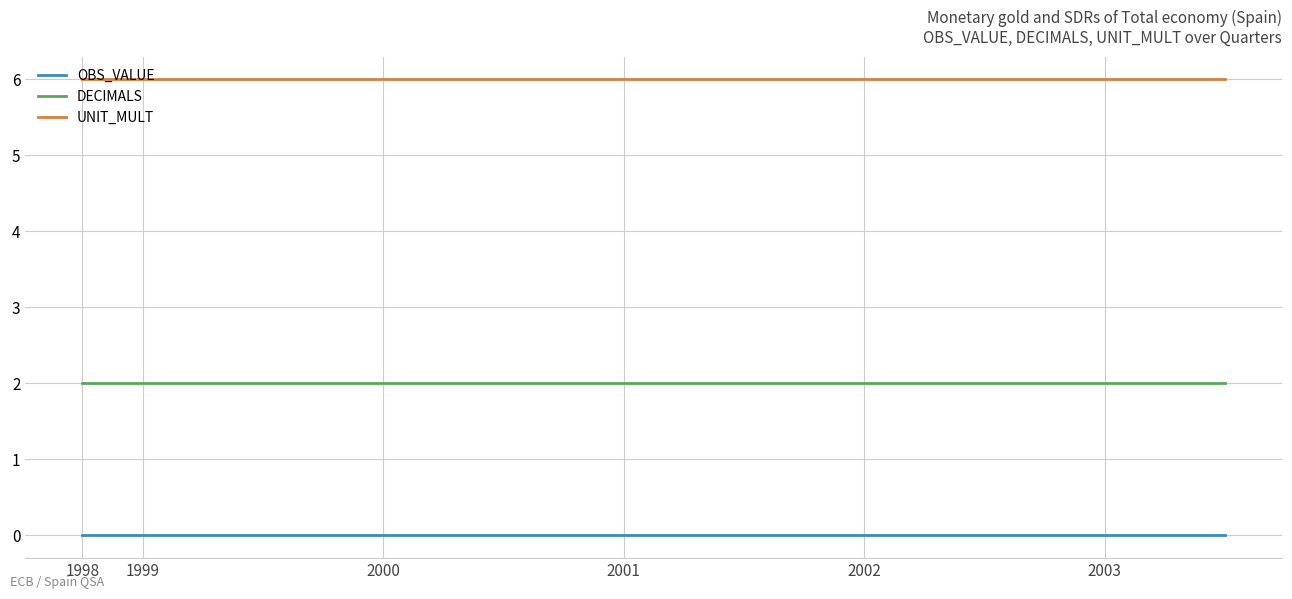

Rank the series by their maximum value, from highest to lowest.

UNIT_MULT, DECIMALS, OBS_VALUE